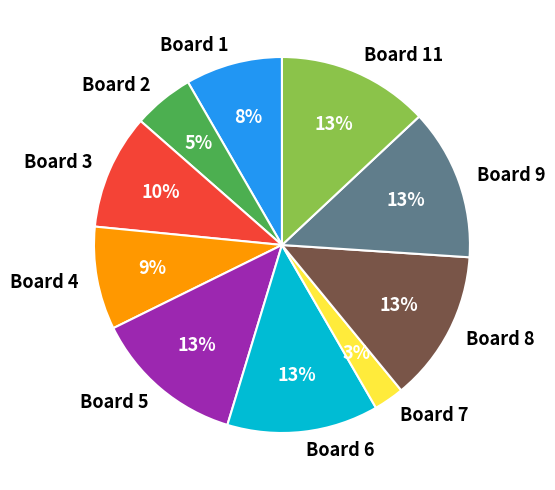

Do Board 9 and Board 3 together represent more than half of the pie?

No